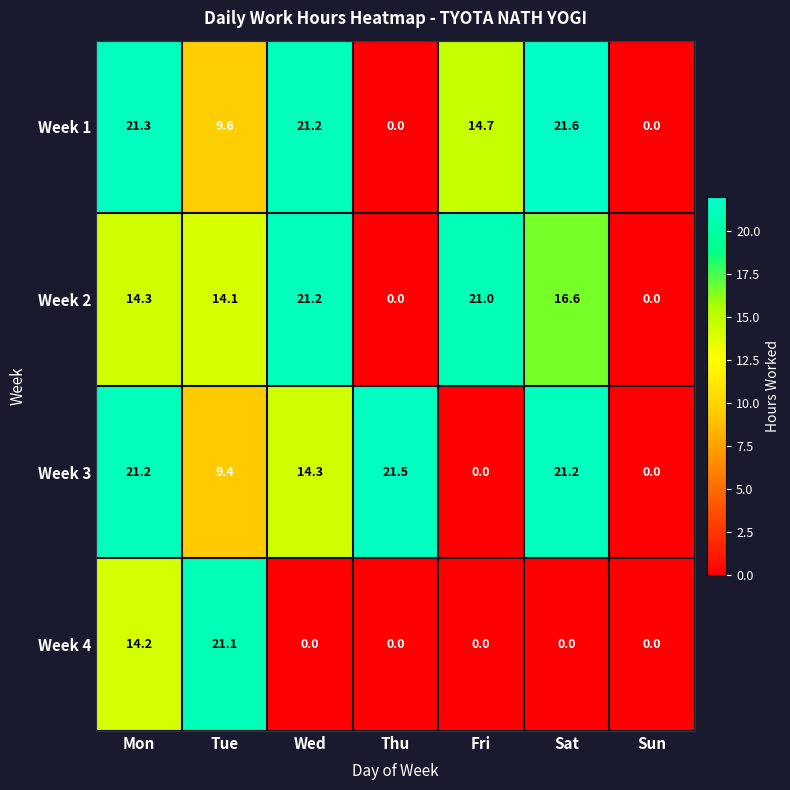

Is it true that Week 3 equals 37.8 at Sat?

False